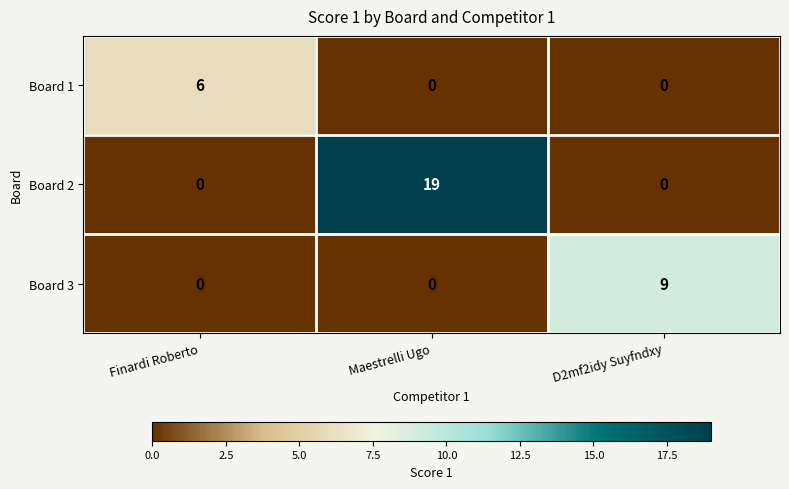

How many Board 1 values are between 0 and 6?

3